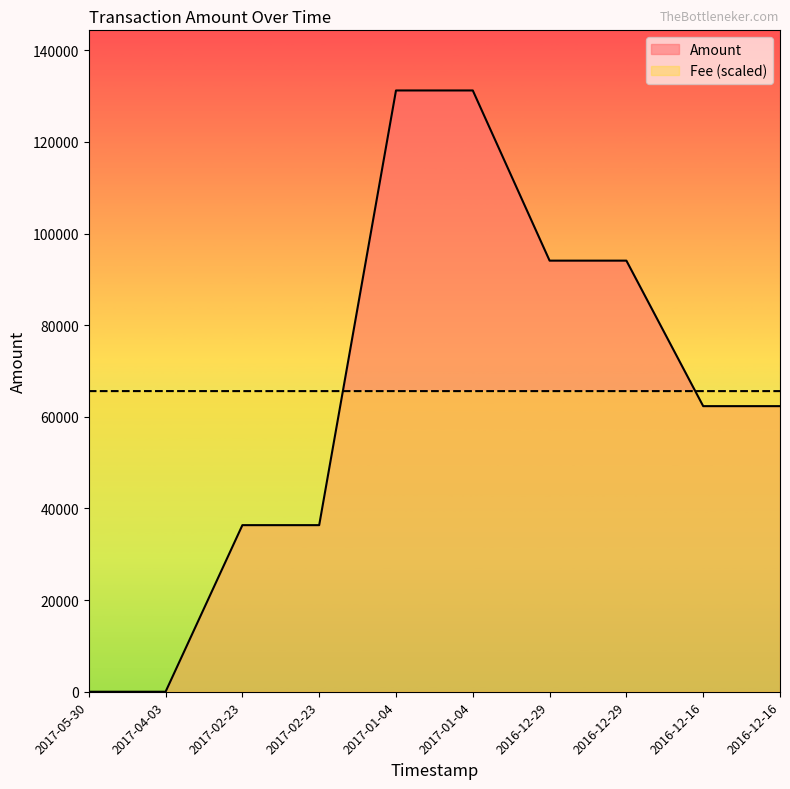

The Amount series shows 94102.8 at 2016-12-29. True or false?

True